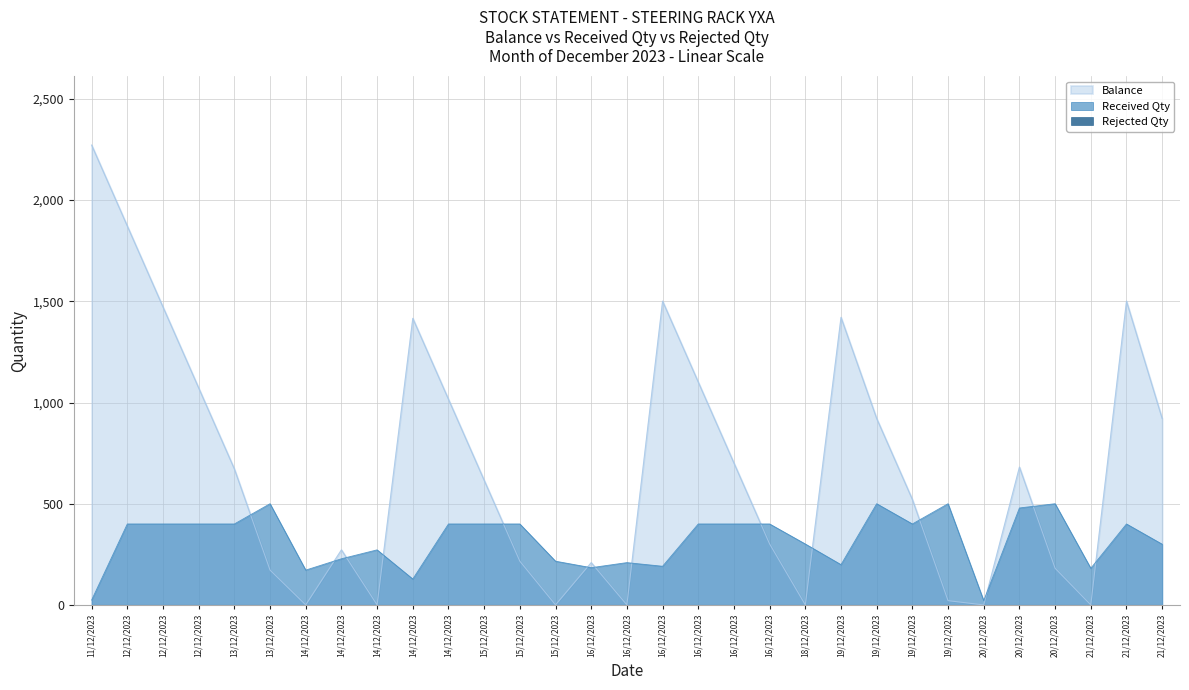

At which category does Received Qty reach its first local peak?

13/12/2023